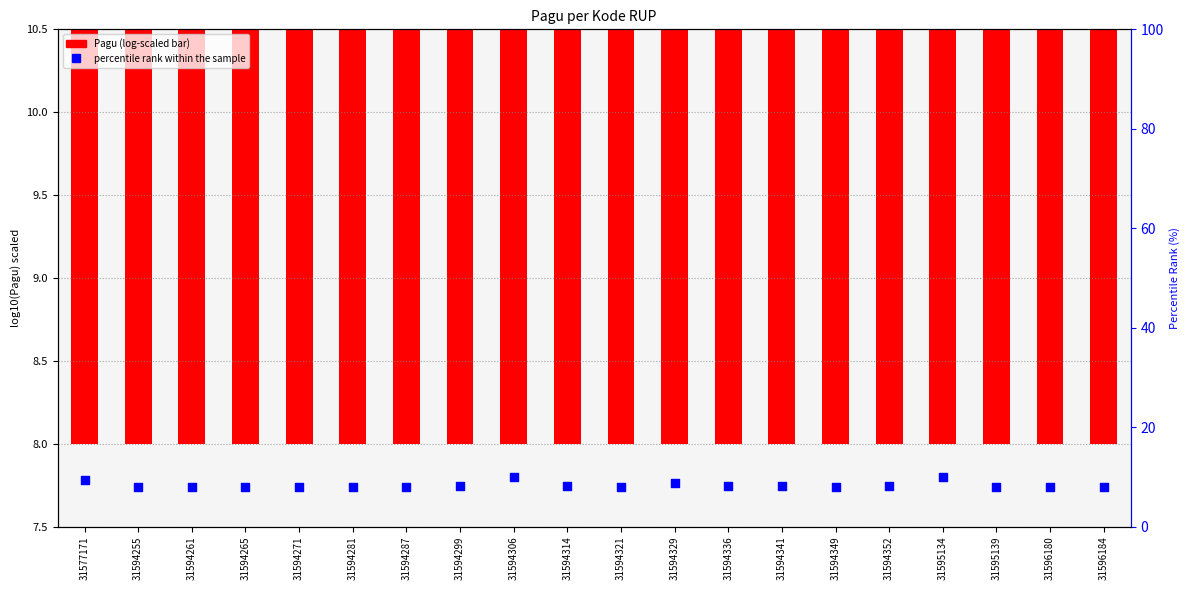

Which series has the largest Y range (max minus min)?

percentile rank within the sample